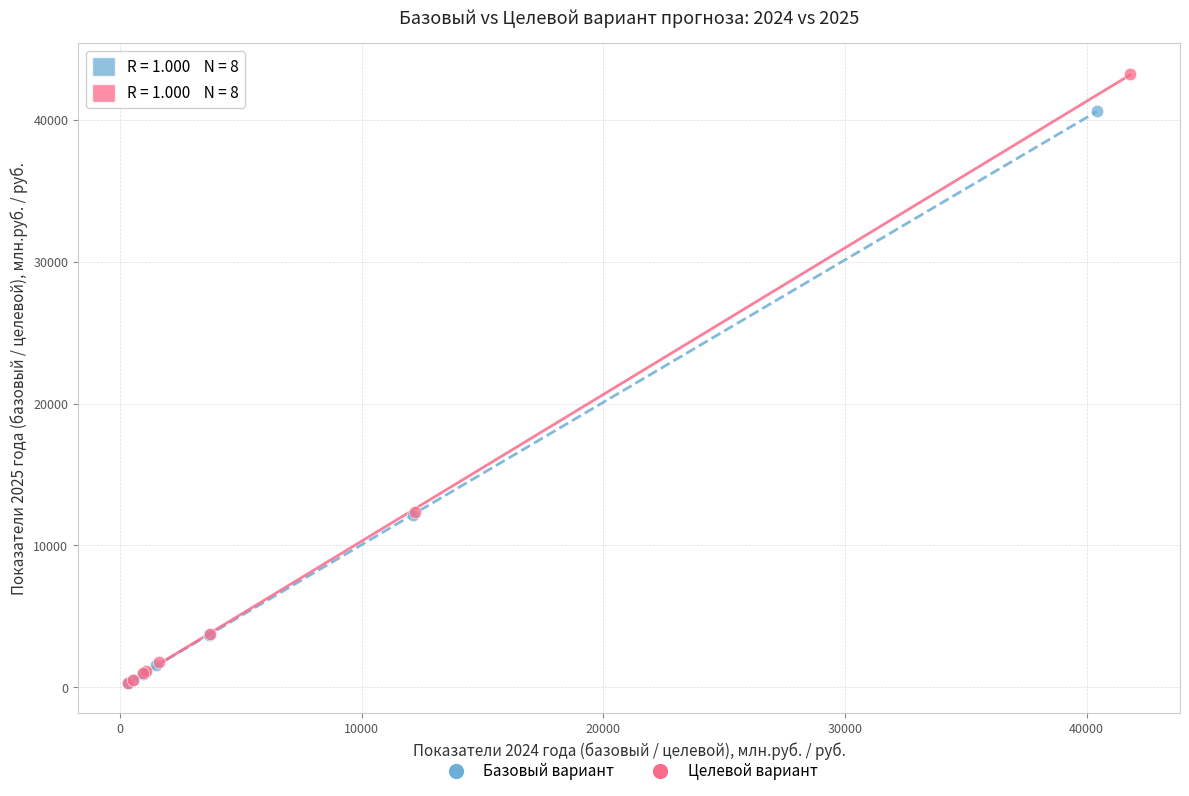

Which series contains the highest Y value?

Целевой вариант